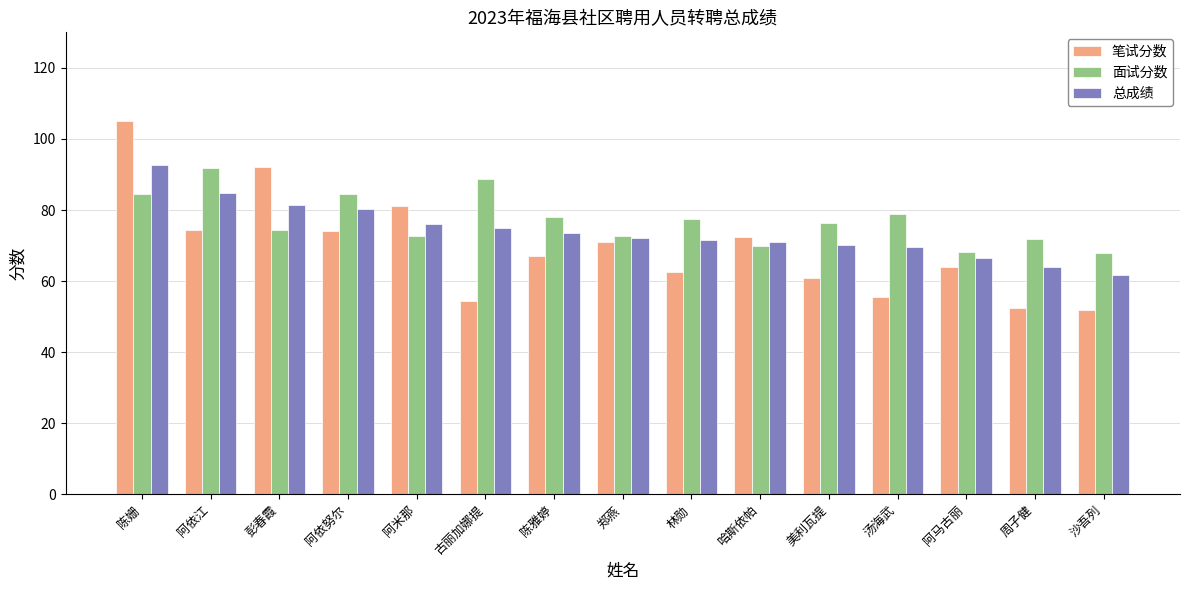

What is the spread (max minus min) of values at 郑燕?

1.8